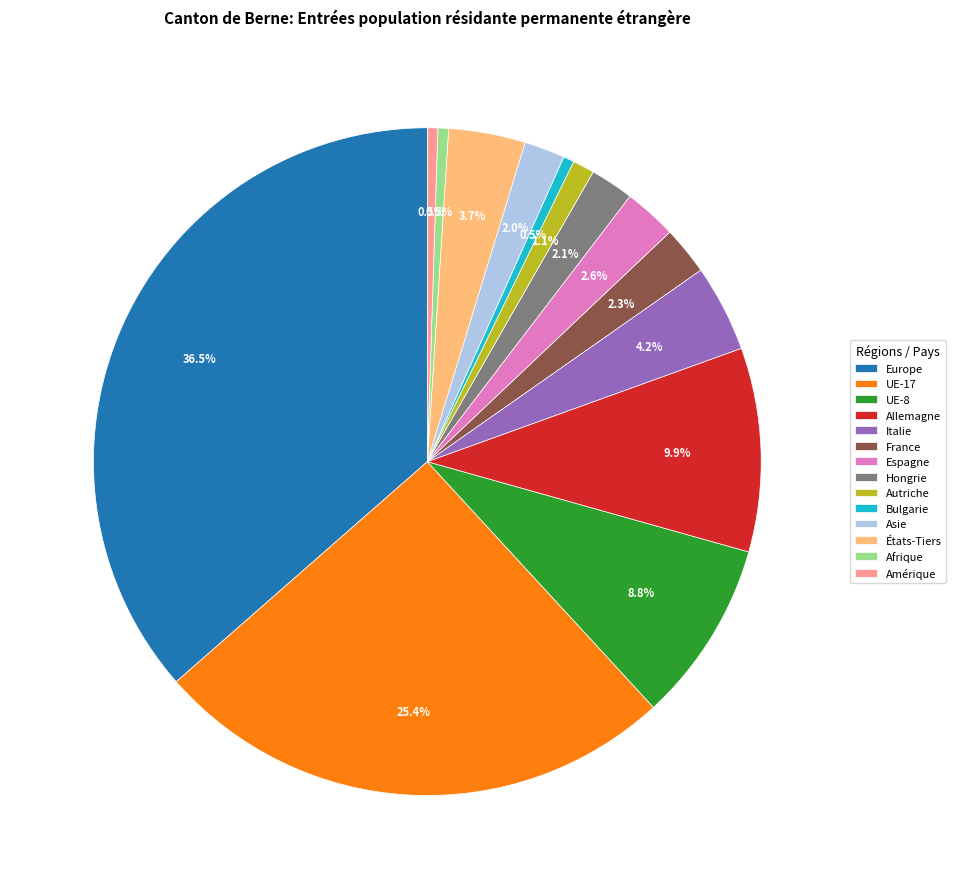

To the nearest percent, what is the difference between the largest and smallest slice percentages?

36%